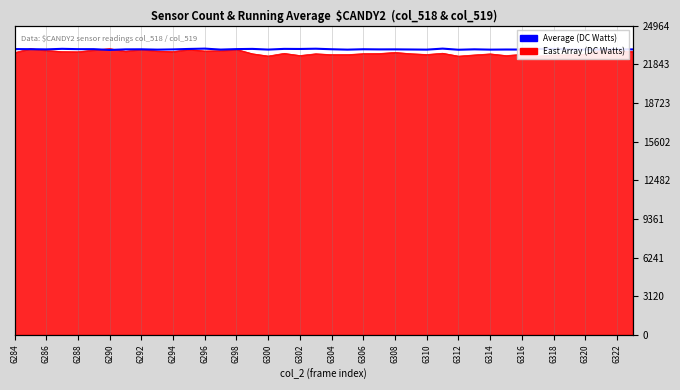

How many data points are above 23056?

20